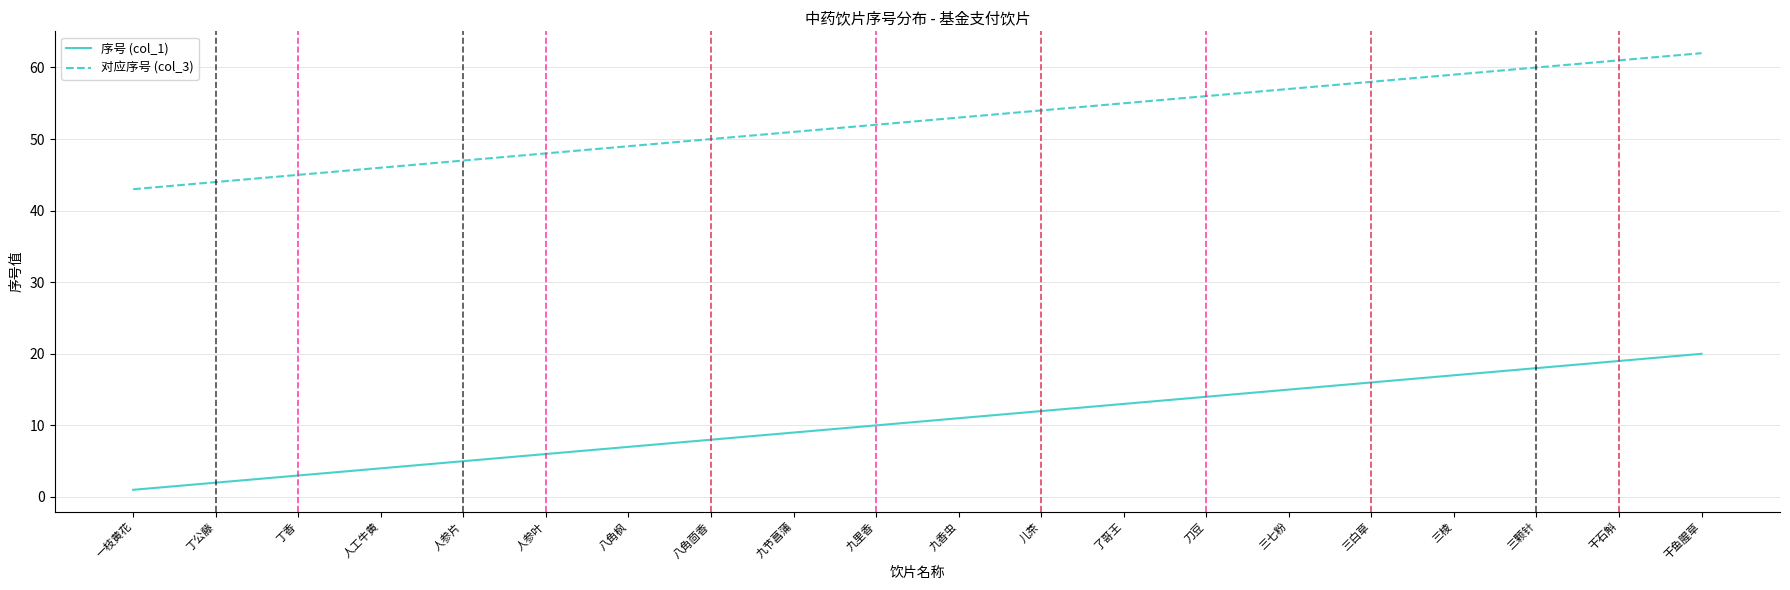

The value of 序号 (col_1) at 干鱼腥草 is 8. True or false?

False